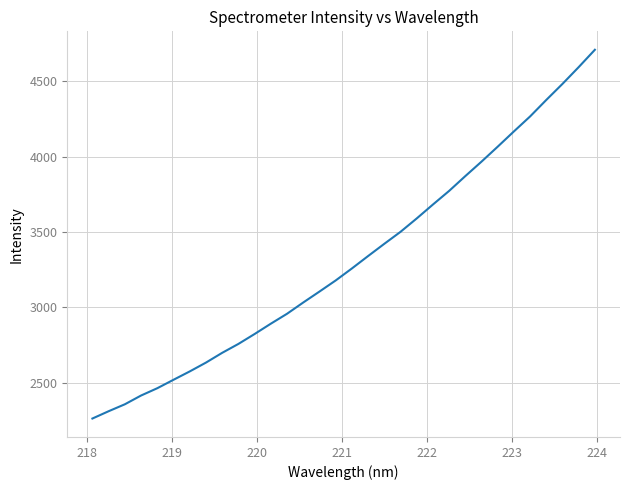

What is the difference between the maximum and minimum values?

2444.7